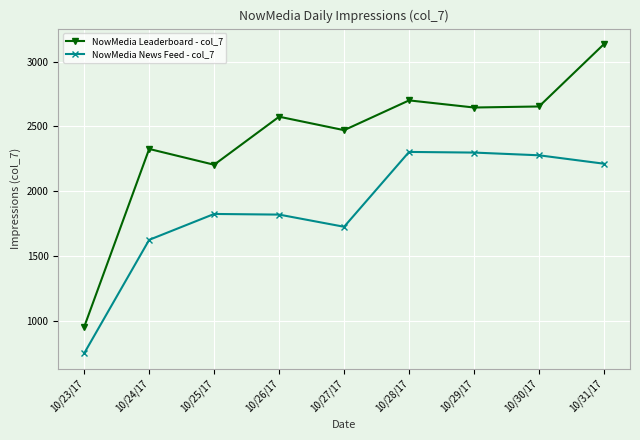

How many interior local valleys does the NowMedia Leaderboard - col_7 series have?

3